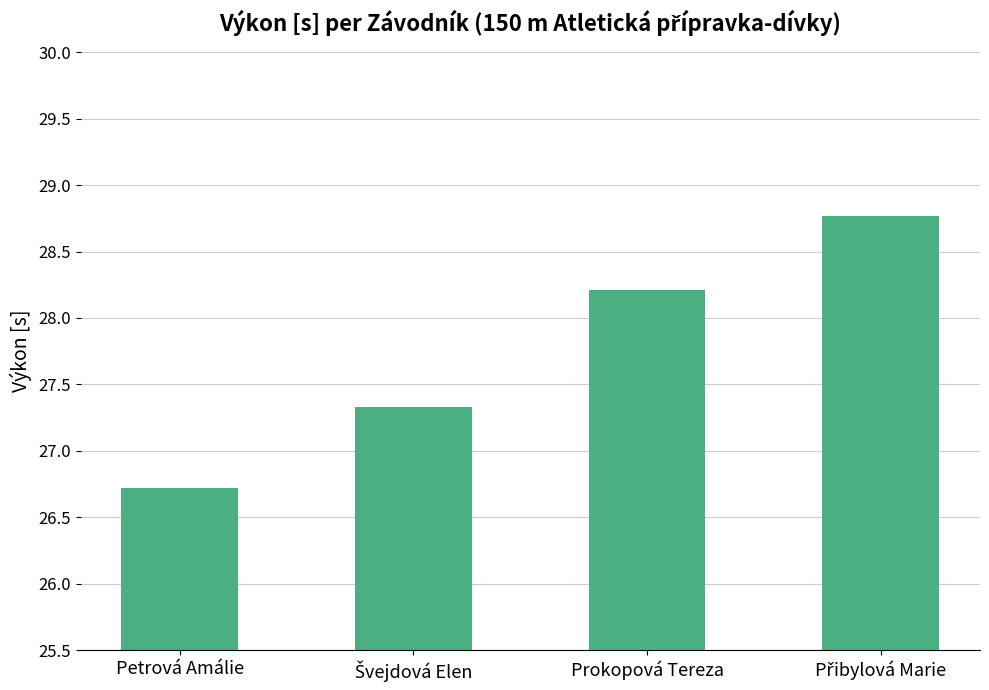

Are the bars grouped side by side (vs. stacked)?

No